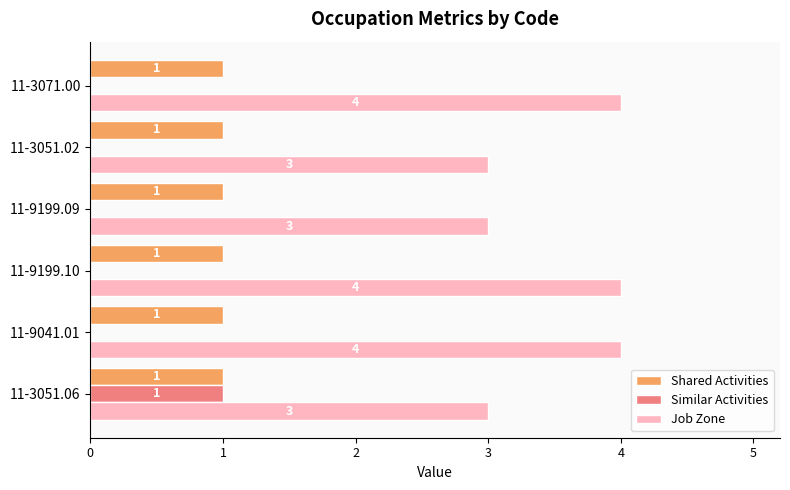

Between 11-9041.01 and 11-3051.02, which series saw the biggest shift?

Job Zone